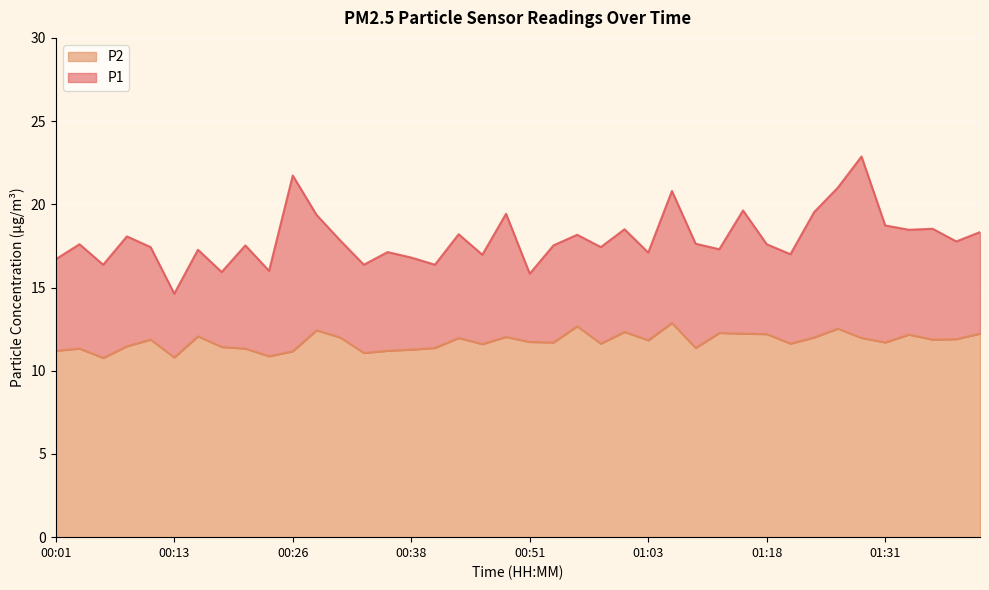

In P2, how many points are lower than both neighbors (excluding endpoints)?

12